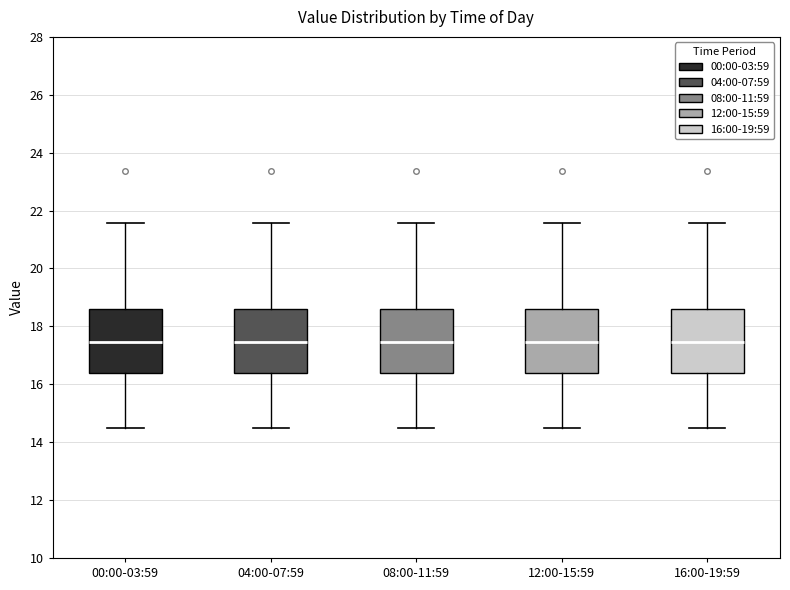

Reading left to right, read every box against the y-axis: the position of its median line, the range the box covers, and the ends of its whiskers. The values are not printed on the chart, so give them approximately, as read against the axis.

00:00-03:59: median 17.4, box 16.4 to 18.6, whiskers 14.6 to 21.6
04:00-07:59: median 17.4, box 16.4 to 18.6, whiskers 14.6 to 21.6
08:00-11:59: median 17.4, box 16.4 to 18.6, whiskers 14.6 to 21.6
12:00-15:59: median 17.4, box 16.4 to 18.6, whiskers 14.6 to 21.6
16:00-19:59: median 17.4, box 16.4 to 18.6, whiskers 14.6 to 21.6